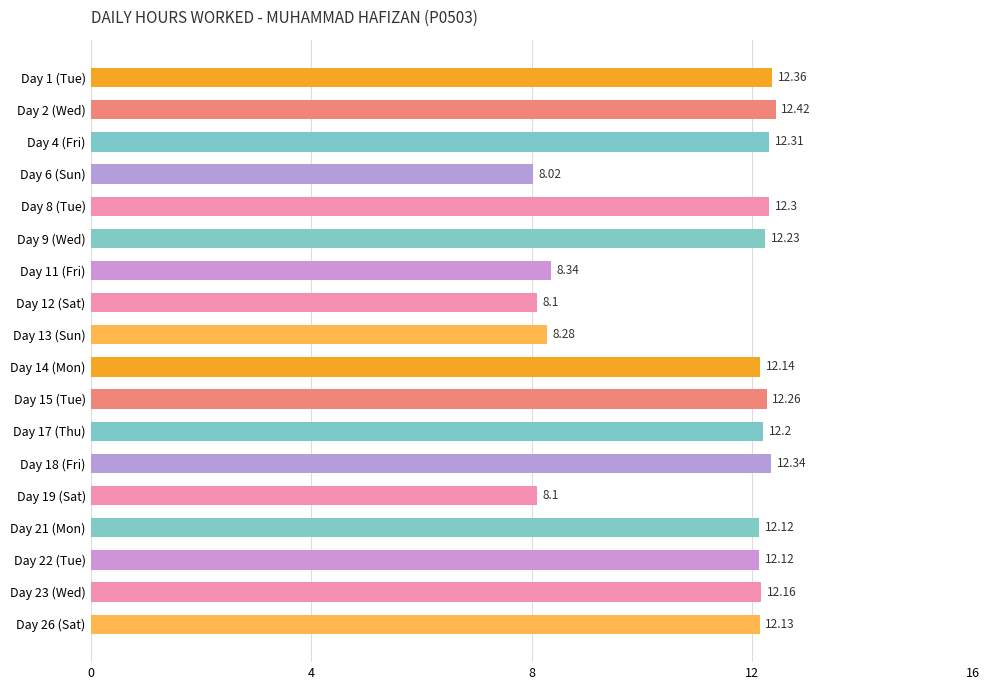

What is the ratio of the value at Day 11 (Fri) to the value at Day 8 (Tue)?

0.7